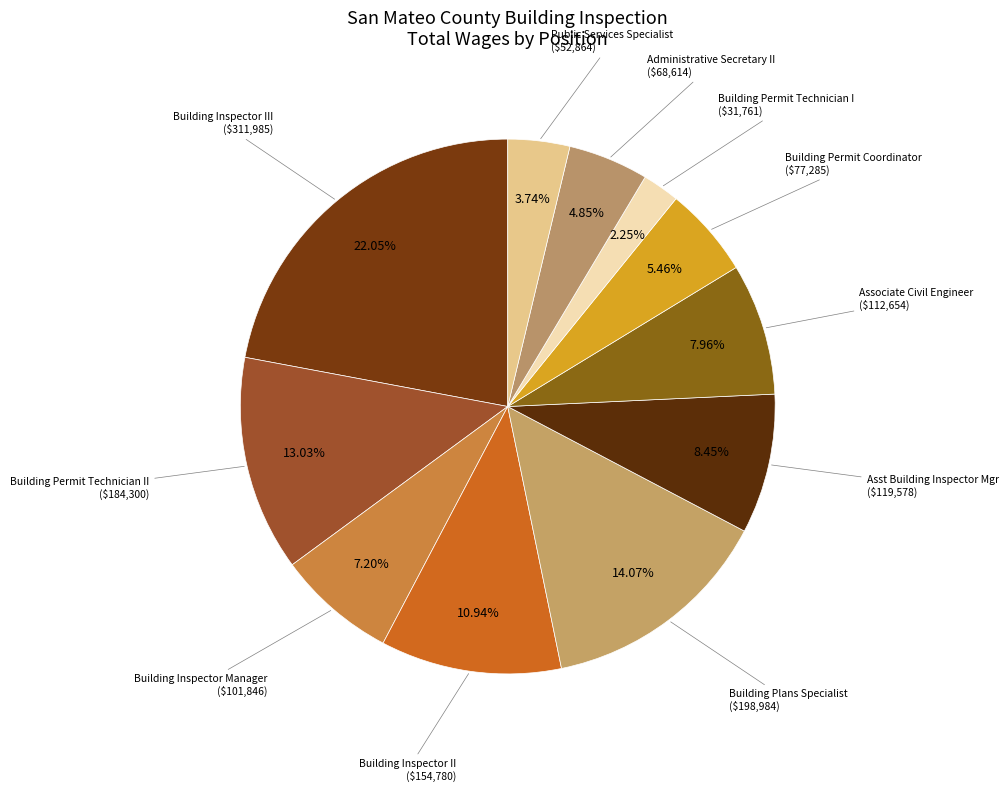

How many segments does this pie chart have?

11